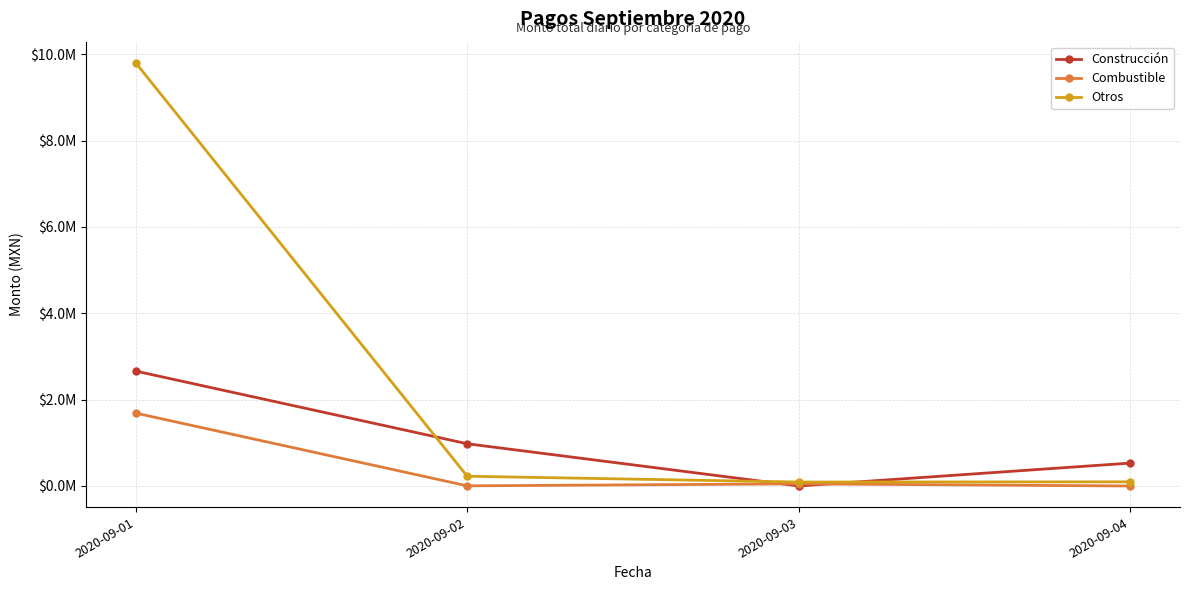

True or false: Construcción has a value of 3766556.3 at 2020-09-01.

False